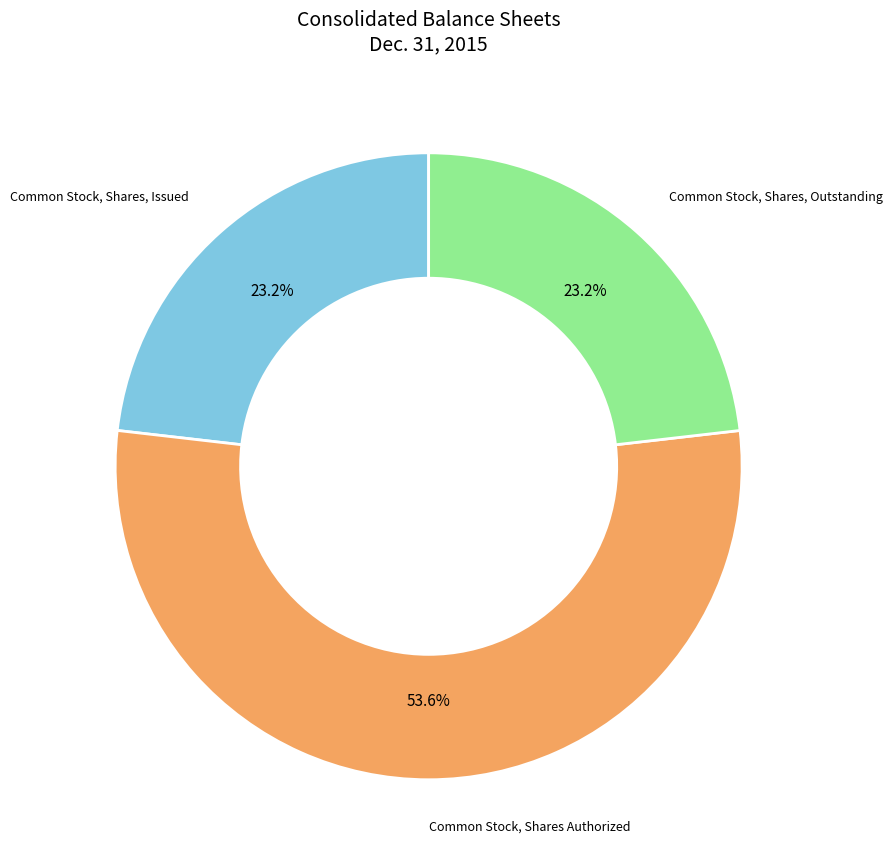

Is there any slice that represents more than half of the pie?

Yes